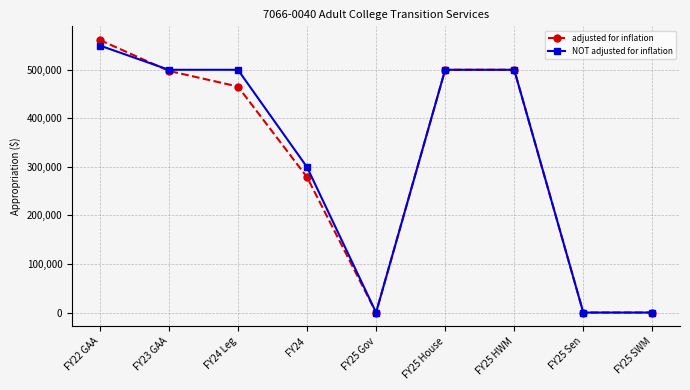

Between FY22 GAA and FY24 Leg, which series saw the biggest shift?

adjusted for inflation